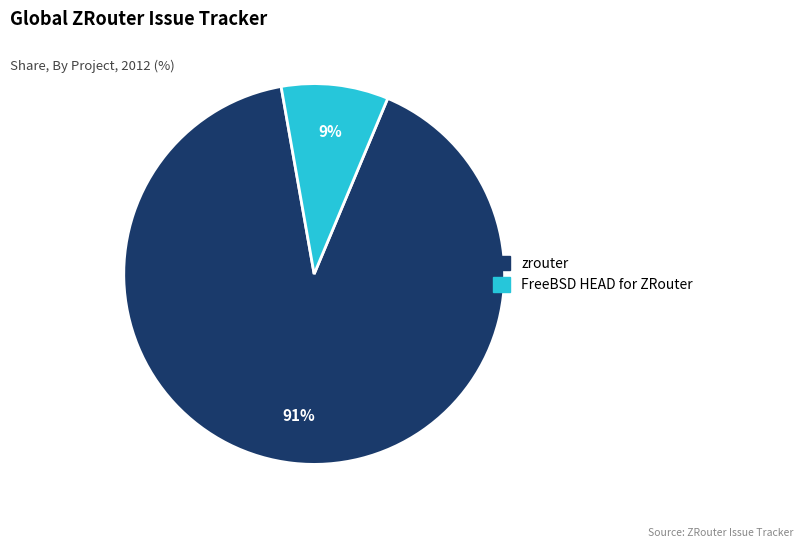

Do FreeBSD HEAD for ZRouter and zrouter together represent more than half of the pie?

Yes